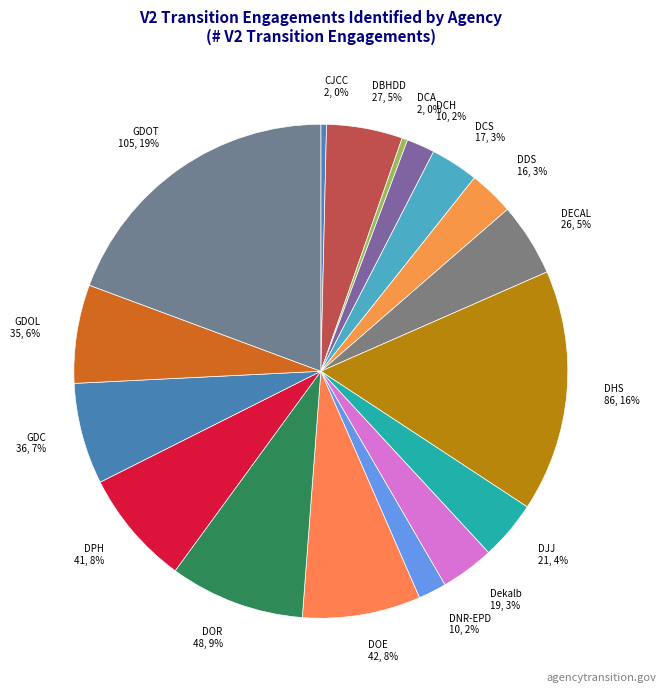

Do DPH 41, 8% and GDOT 105, 19% together represent more than half of the pie?

No